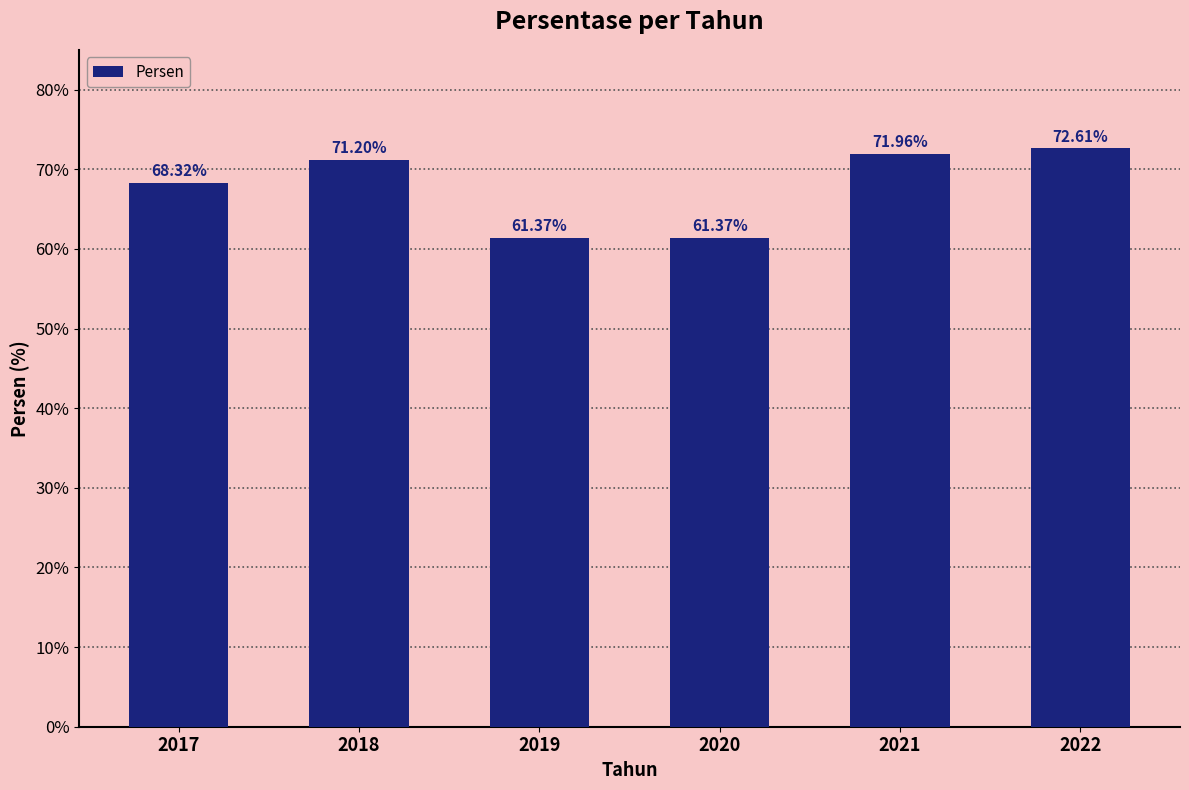

Reading right to left, what are all the values shown in this chart?

2022=72.6	2021=72.0	2020=61.4	2019=61.4	2018=71.2	2017=68.3